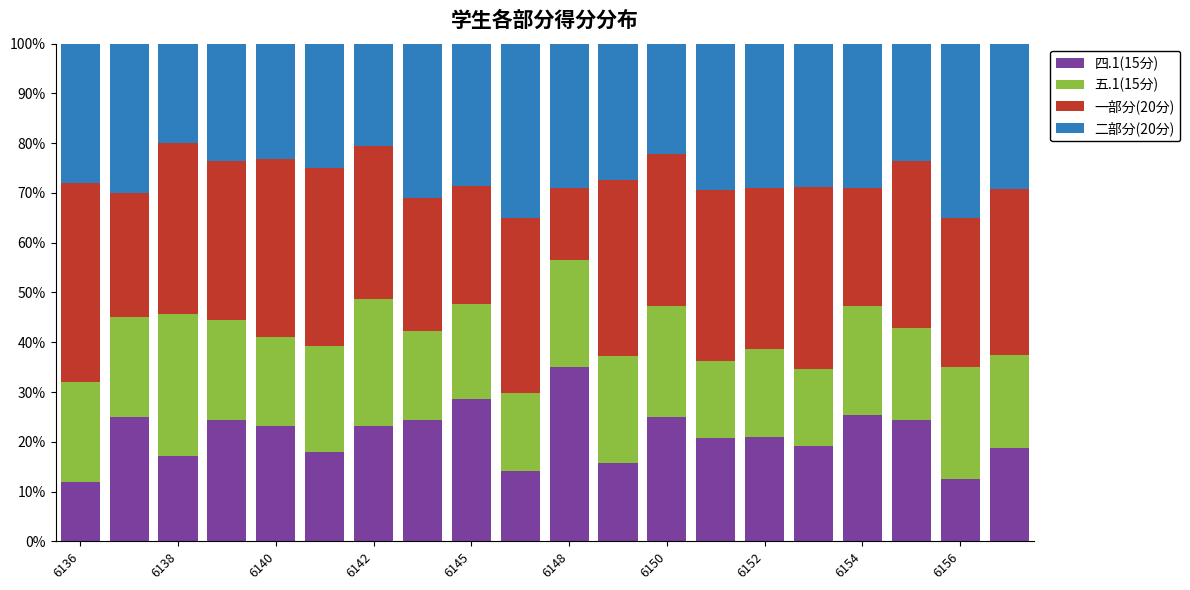

What is the maximum value for 四.1(15分)?

34.9